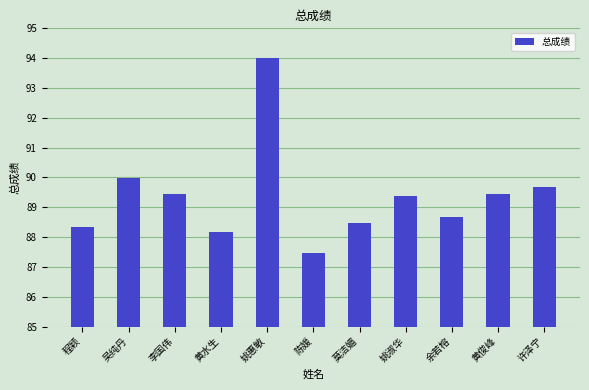

Which category has the highest value across all series?

姚惠敏